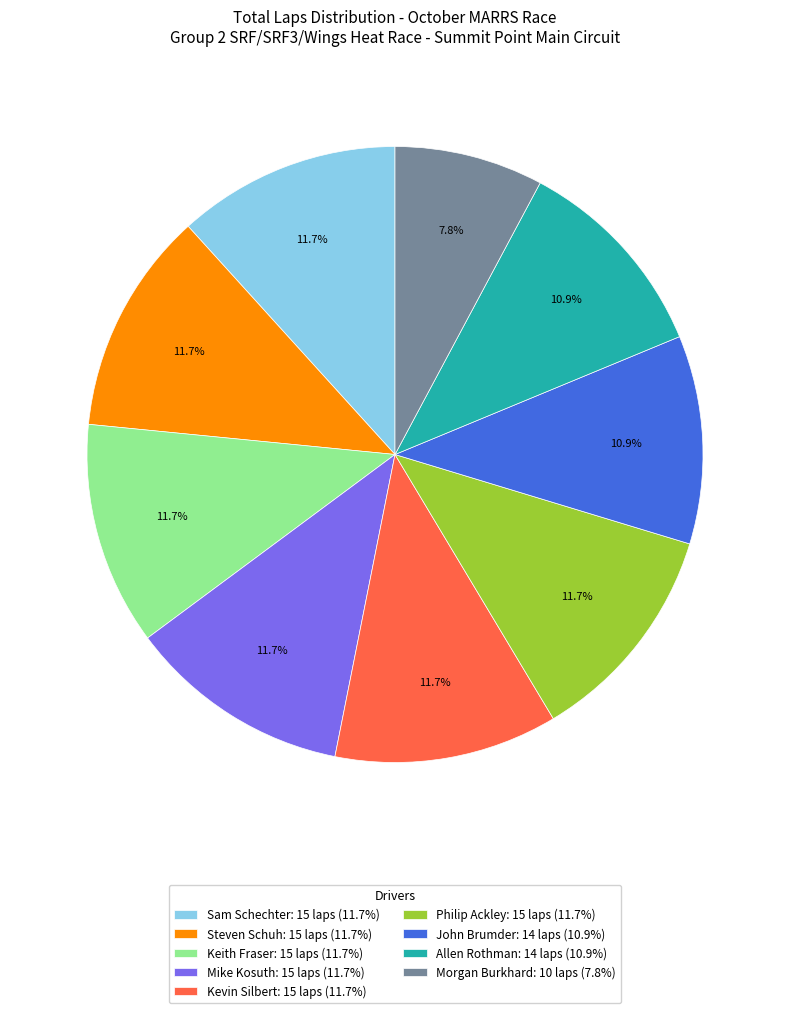

What portion of the pie excludes Morgan Burkhard: 10 laps (7.8%)?

92.2%